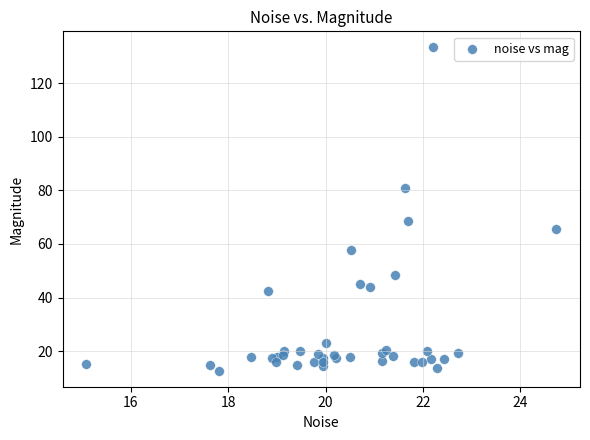

What Y value in the scatter plot is closest to 73?

68.7